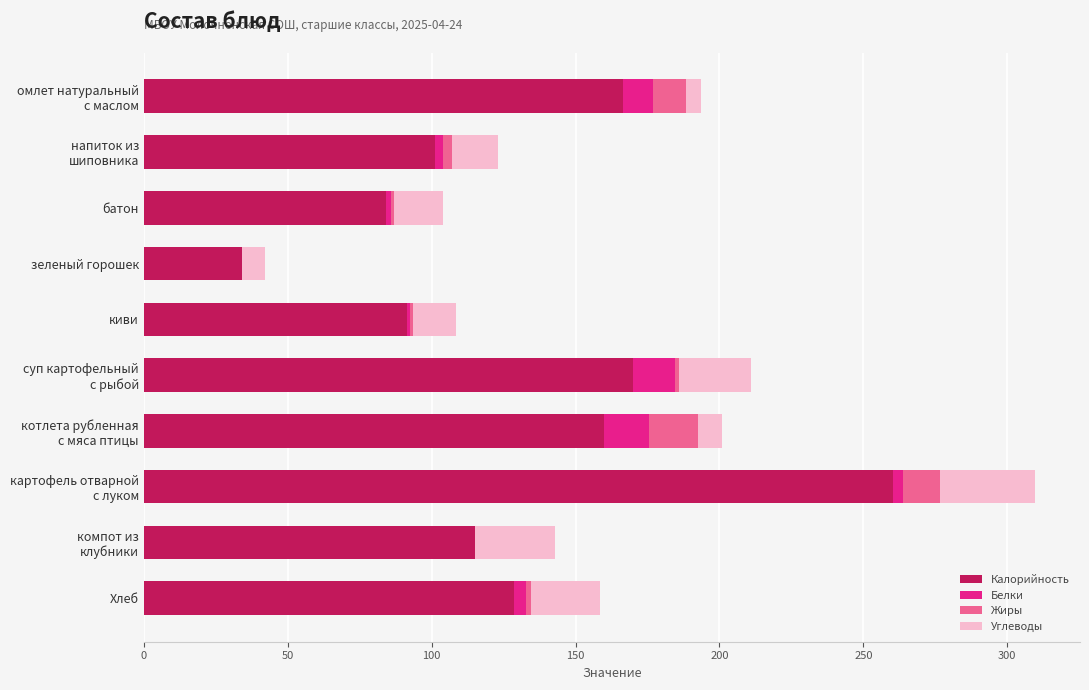

What is the maximum value for Калорийность?

260.4